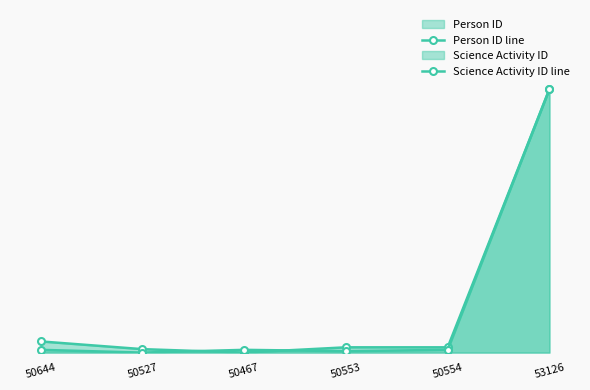

Reading left to right, what are all the values shown in this chart?

Person ID line: 50644=4.2	50527=1.3	50467=0.0	50553=2.0	50554=2.0	53126=100.0
Science Activity ID line: 50644=1.0	50527=0.0	50467=1.0	50553=0.6	50554=1.0	53126=100.0